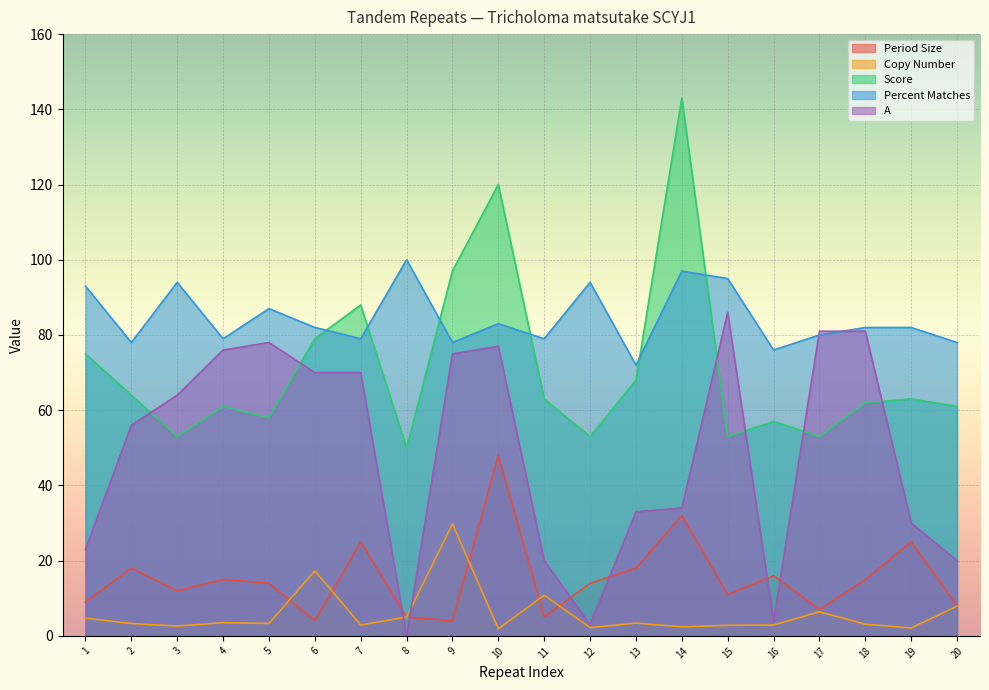

How many lines are shown in the chart?

5